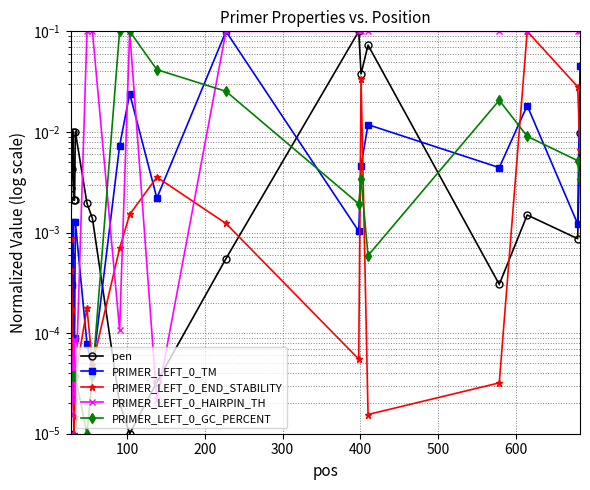

What are all the series names shown in the legend?

pen, PRIMER_LEFT_0_TM, PRIMER_LEFT_0_END_STABILITY, PRIMER_LEFT_0_HAIRPIN_TH, PRIMER_LEFT_0_GC_PERCENT